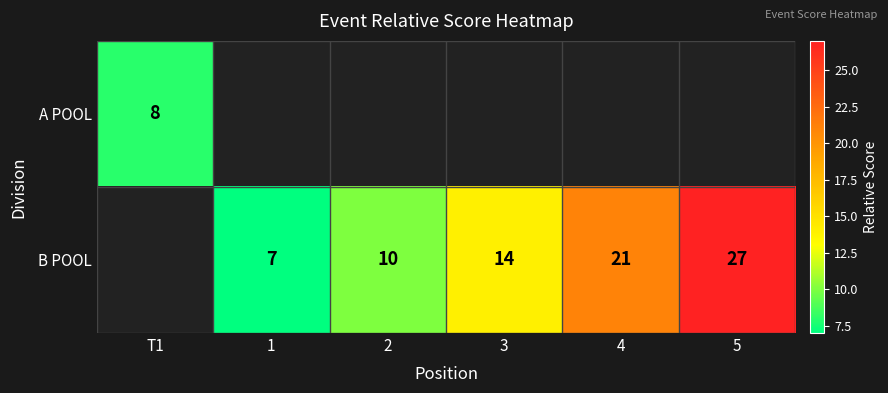

What is the sum of the B POOL values at 1 and 5?

34